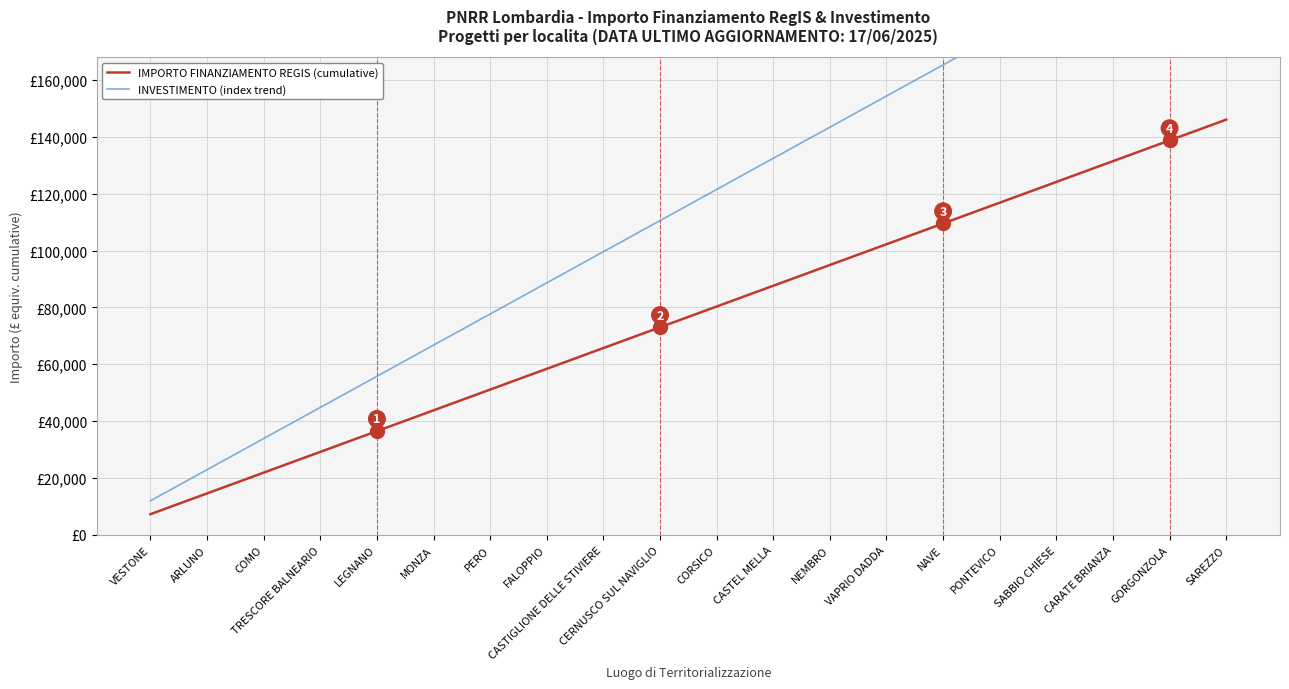

What is the difference between the INVESTIMENTO (index trend) values at CASTEL MELLA and SABBIO CHIESE?

54736.8